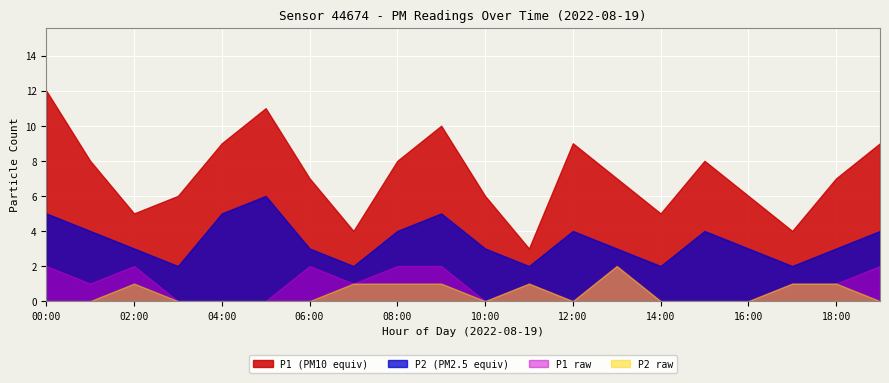

What is the maximum value shown in the chart?

12